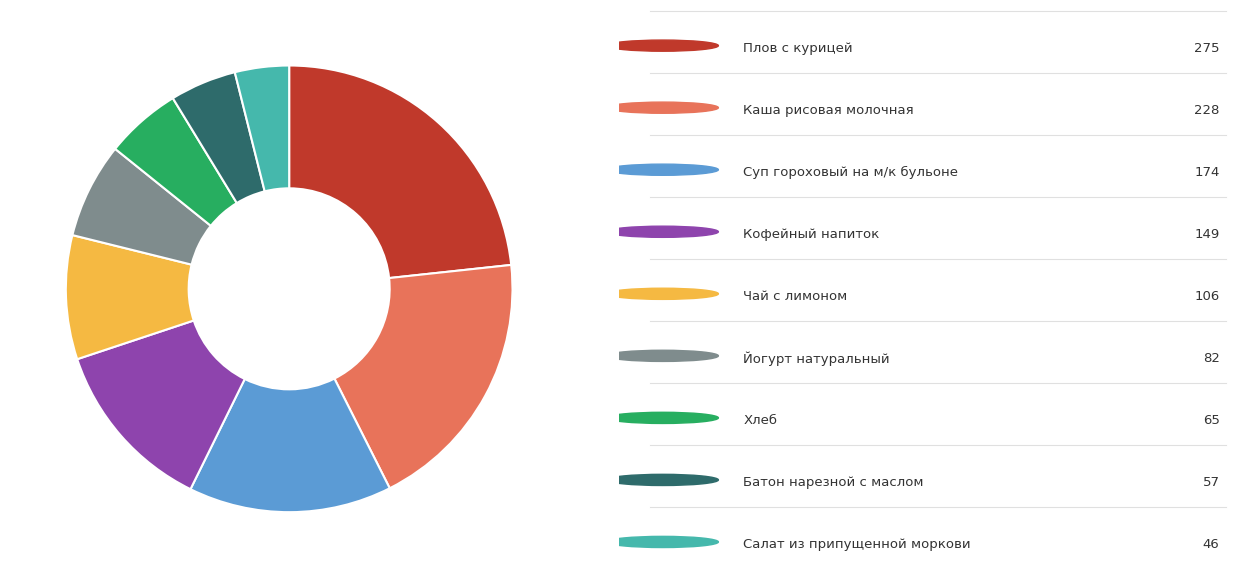

Is there a majority slice in this chart?

No